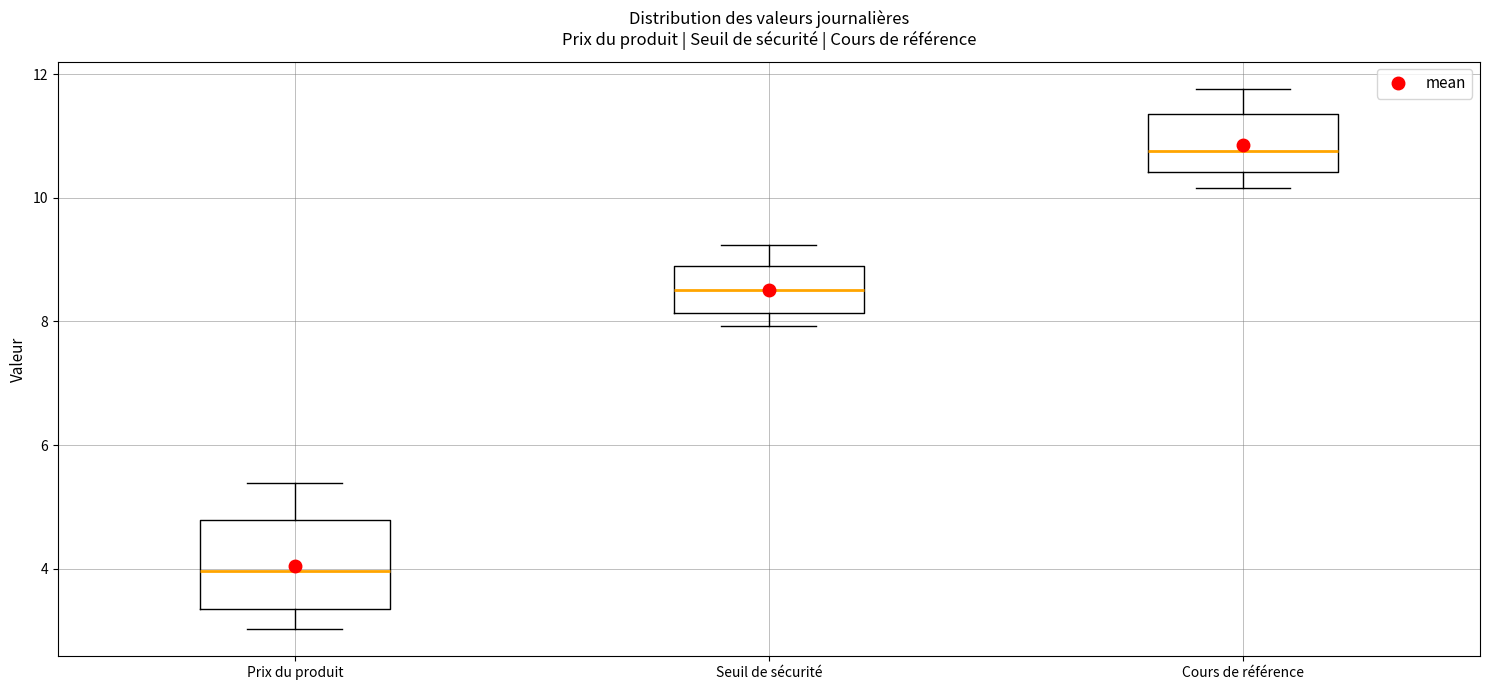

Reading left to right, transcribe this box plot: for each box, give where its median line is, the range the box spans, and where its two whiskers end, as read against the y-axis. The values are not printed on the chart, so give them approximately, as read against the axis.

Prix du produit: median 4.0, box 3.4 to 4.8, whiskers 3.0 to 5.4
Seuil de sécurité: median 8.6, box 8.2 to 9.0, whiskers 8.0 to 9.2
Cours de référence: median 10.8, box 10.4 to 11.4, whiskers 10.2 to 11.8